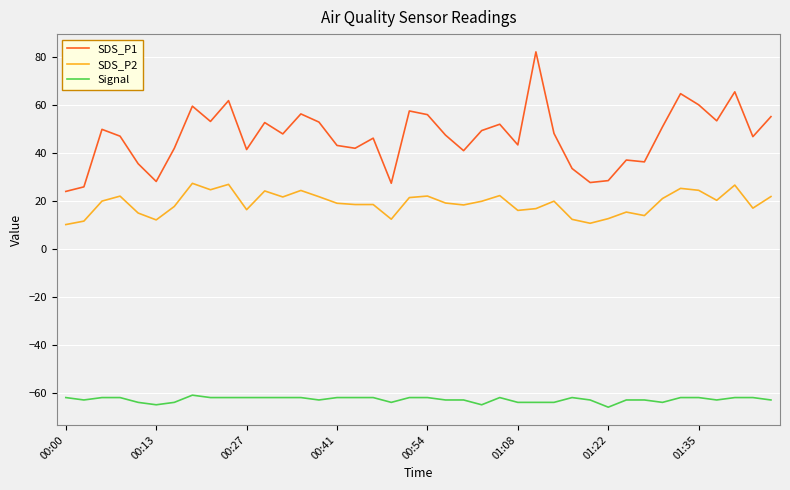

What are all the series names shown in the legend?

SDS_P1, SDS_P2, Signal